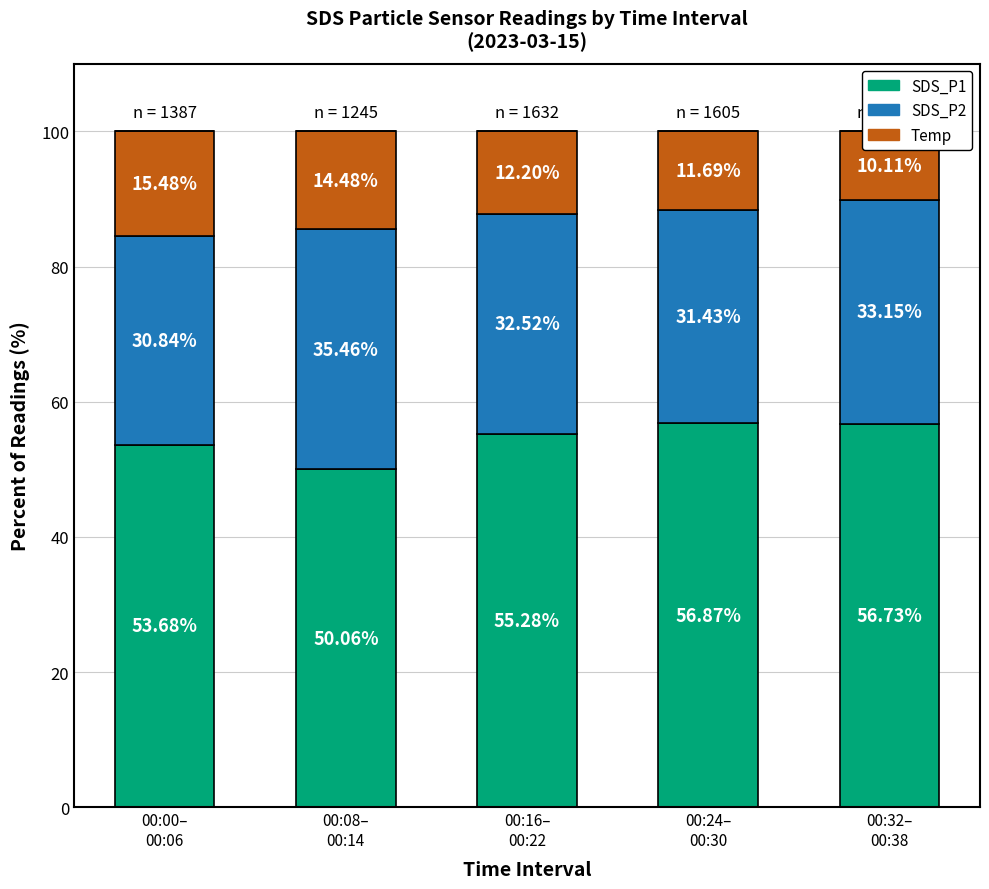

Does the chart contain any negative values?

No